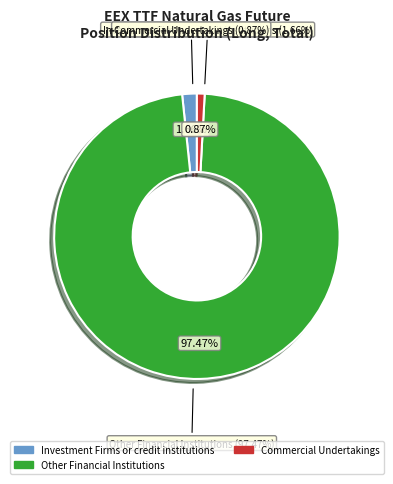

The Investment Funds (Long) slice represents 0% of the pie. True or false?

True